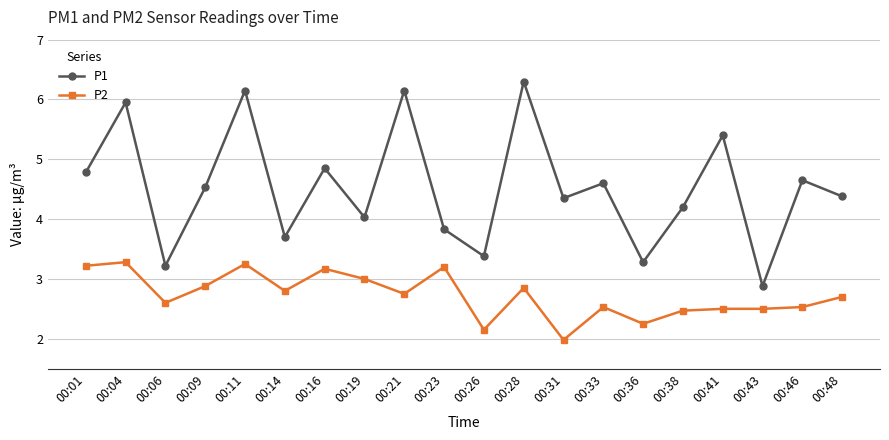

What is the spread (max minus min) of values at 00:31?

2.4